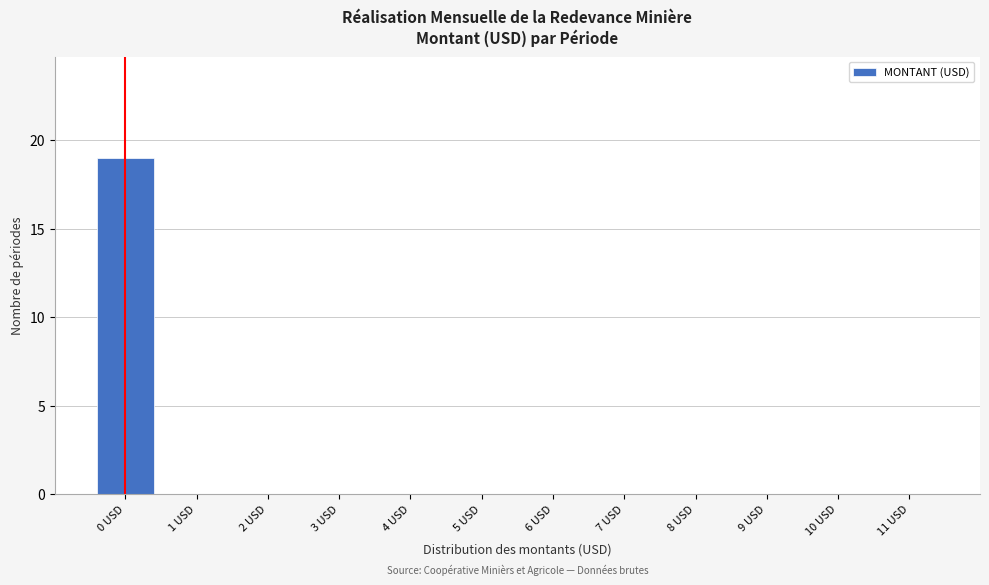

Reading left to right, list all the values displayed in this chart.

0 USD=19	1 USD=0	2 USD=0	3 USD=0	4 USD=0	5 USD=0	6 USD=0	7 USD=0	8 USD=0	9 USD=0	10 USD=0	11 USD=0